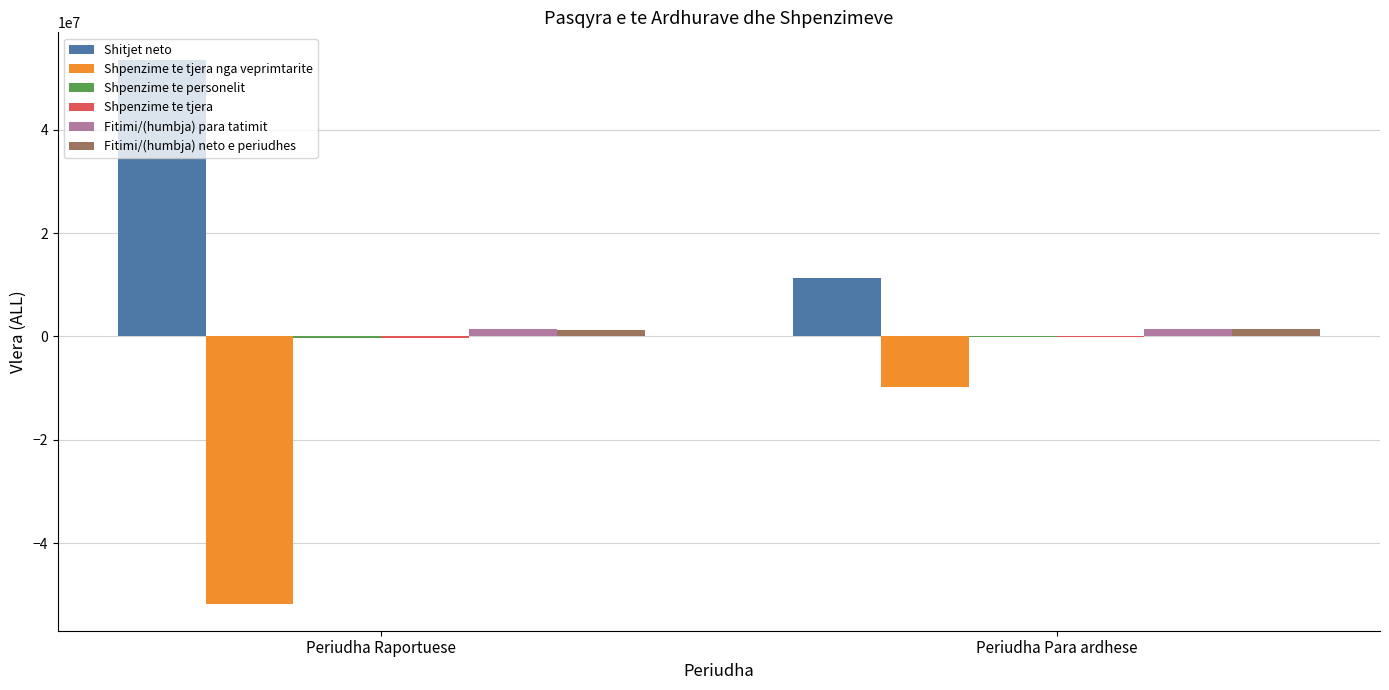

The value of Shitjet neto at Periudha Para ardhese is 2529877. True or false?

False